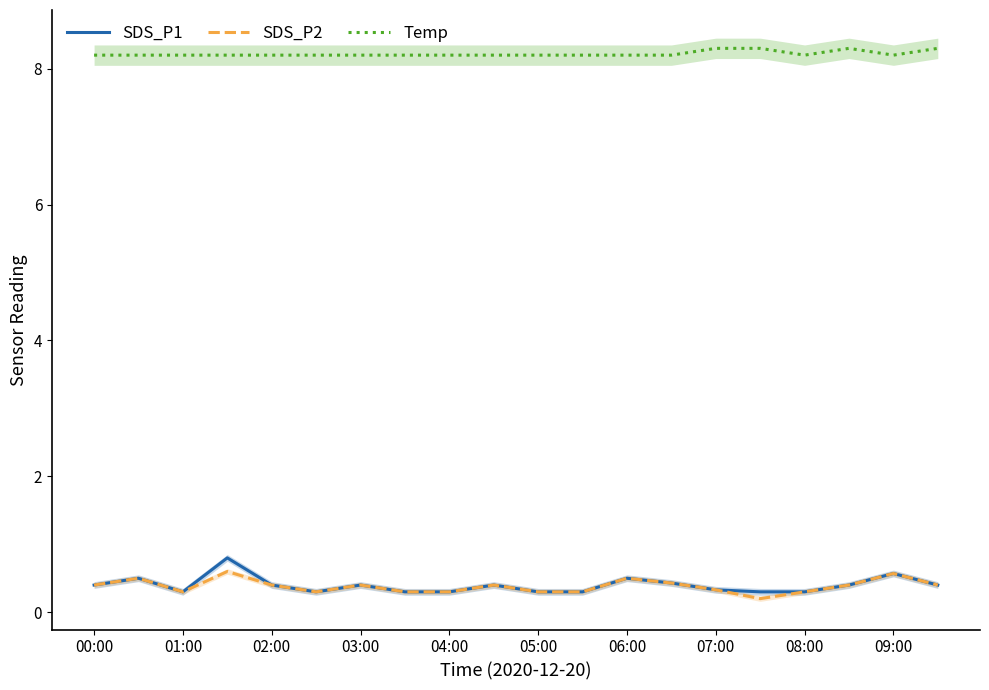

What is the minimum value for Temp?

8.2